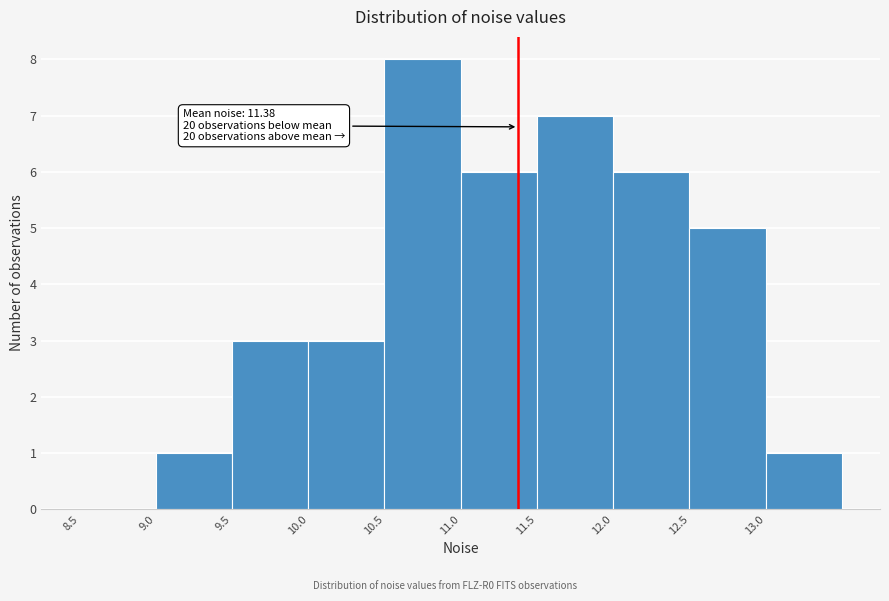

Over which range of the x-axis is the bar tallest?

10.5 to 11.0